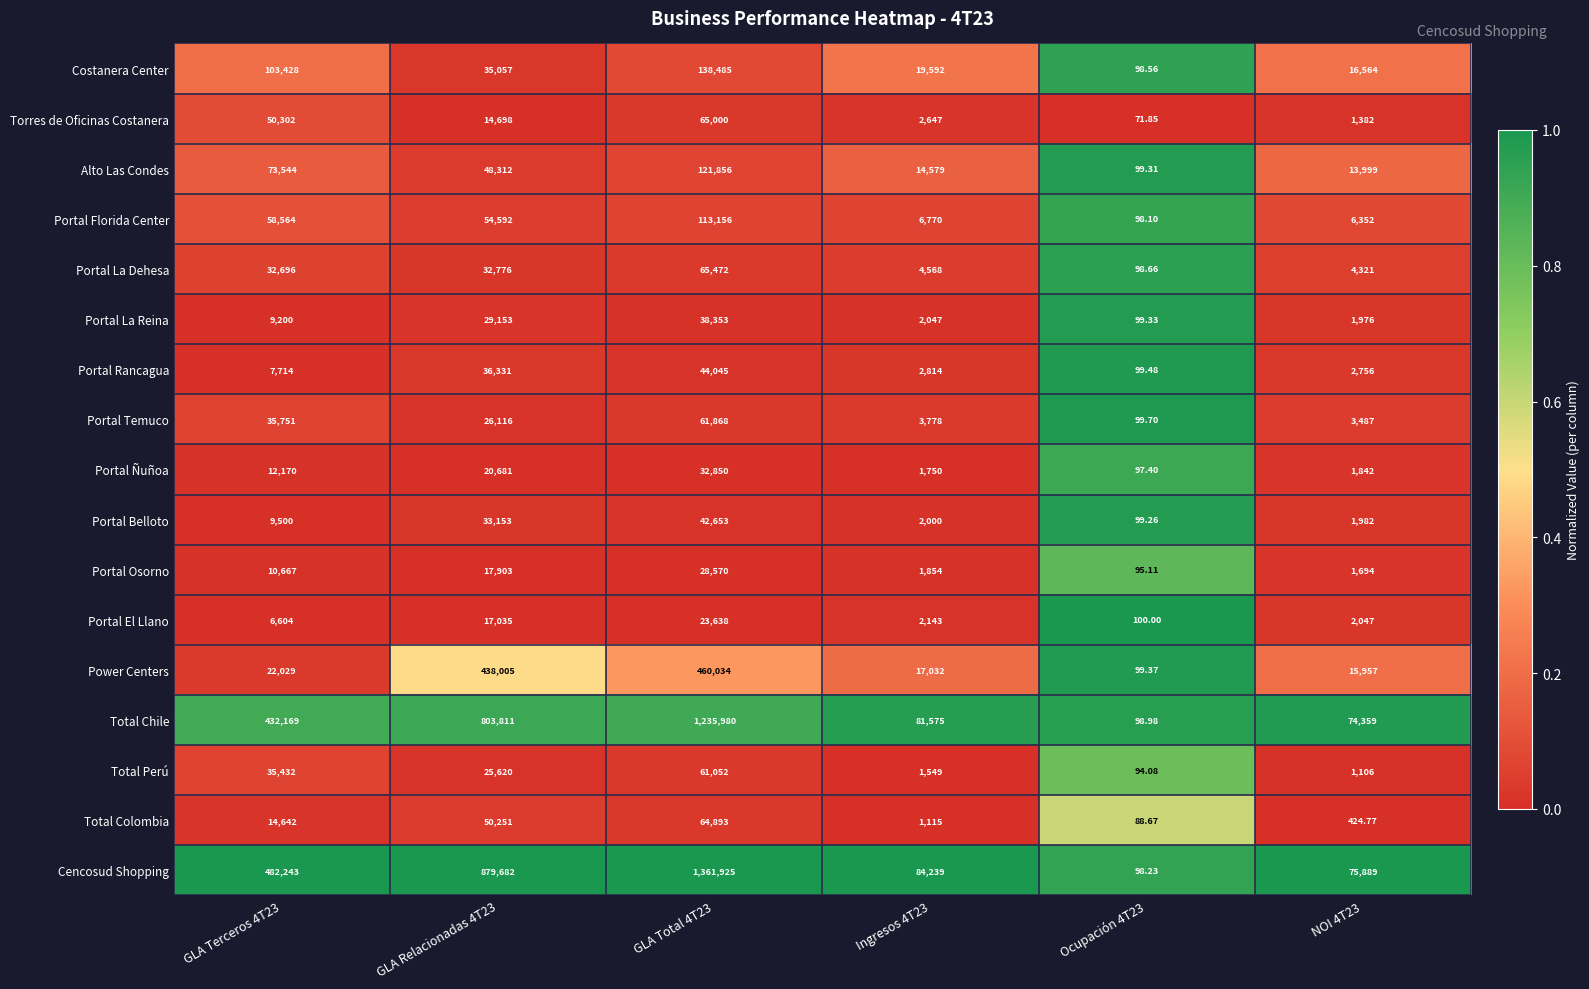

Which series changed the most between GLA Relacionadas 4T23 and NOI 4T23?

Cencosud Shopping